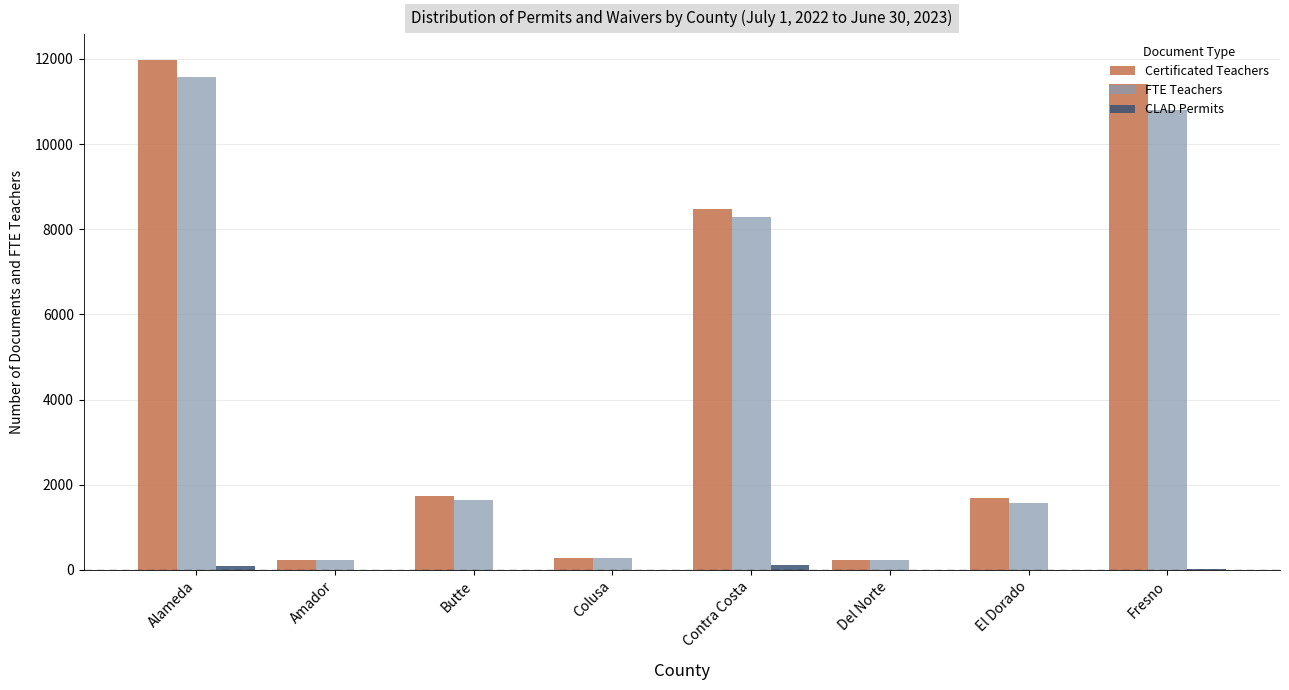

At which category is the sum across all series the highest?

Alameda